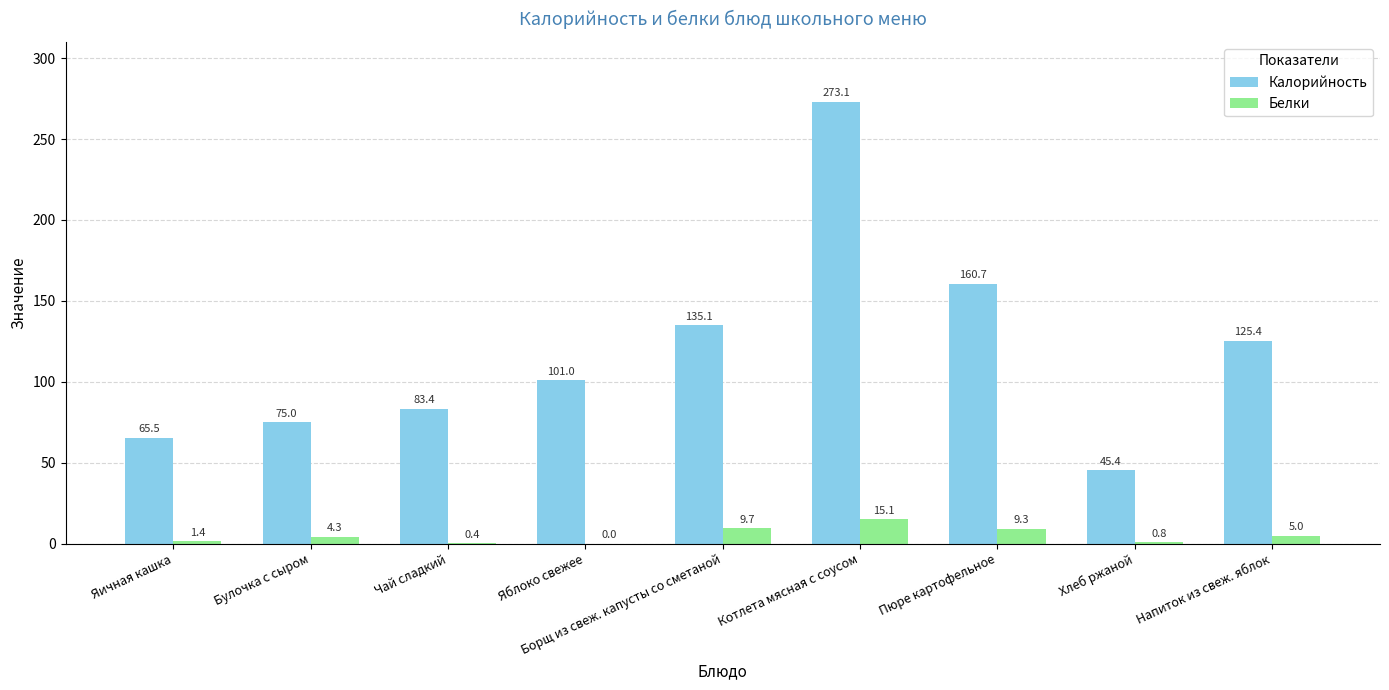

What is the sum of all Белки values?

46.0